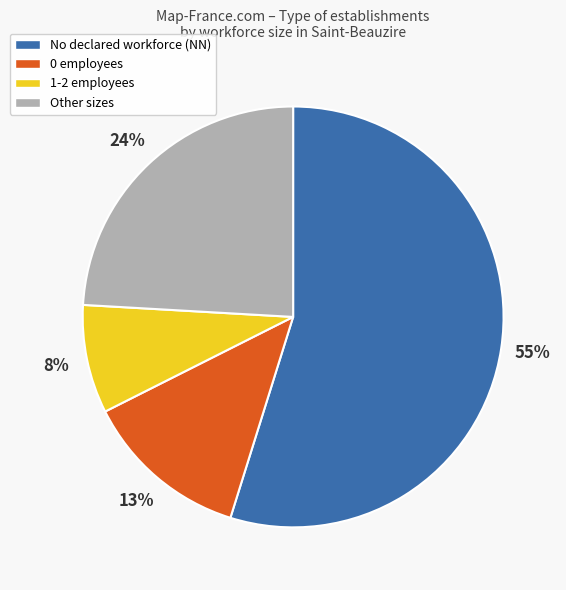

How many slices are in this pie chart?

4